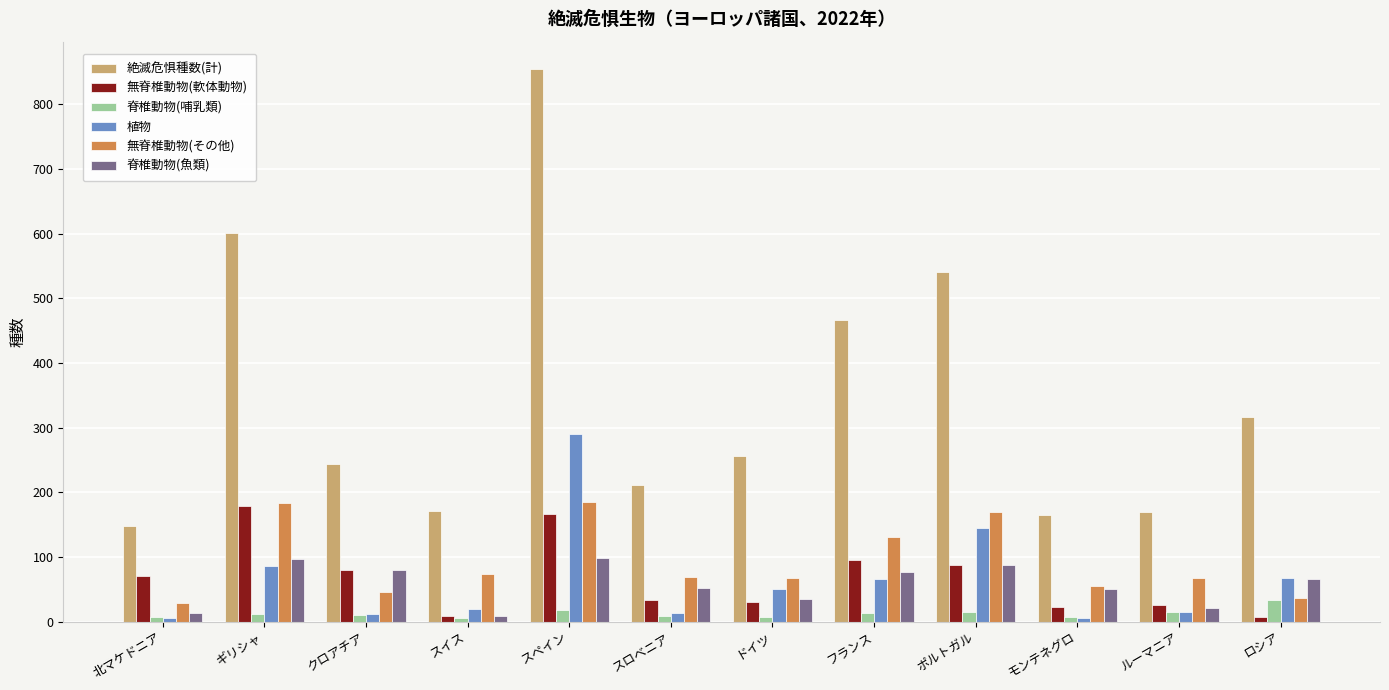

What position from the right is ルーマニア?

2